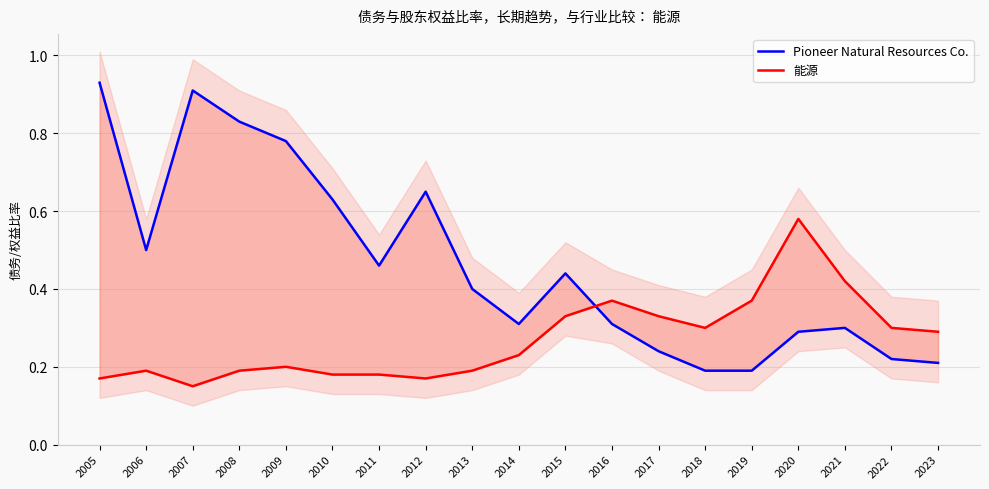

At how many categories does at least one series exceed 0?

19